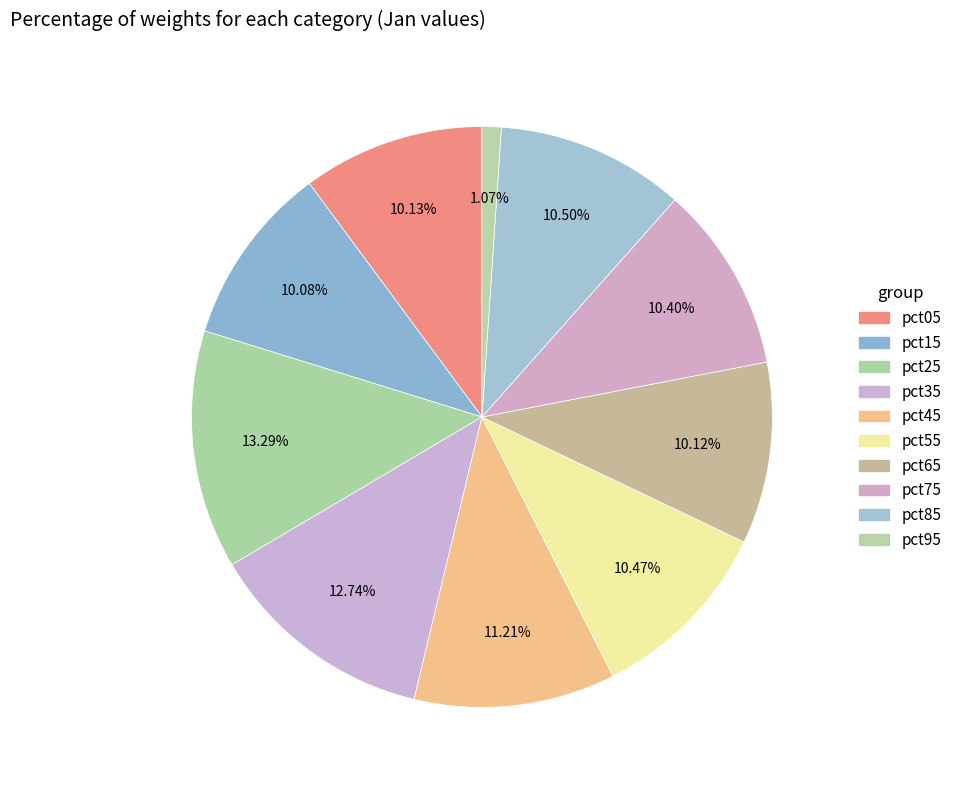

Which category has the smallest portion of the pie?

pct95